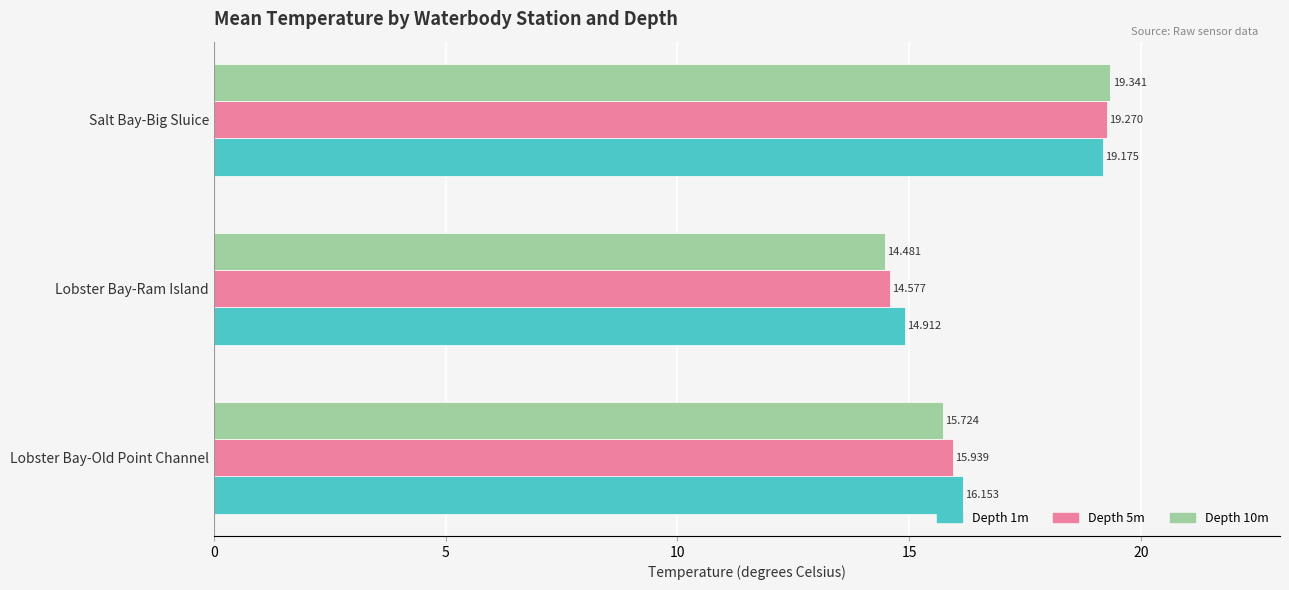

Which category has the lowest value in the Depth 1m series?

Lobster Bay-Ram Island